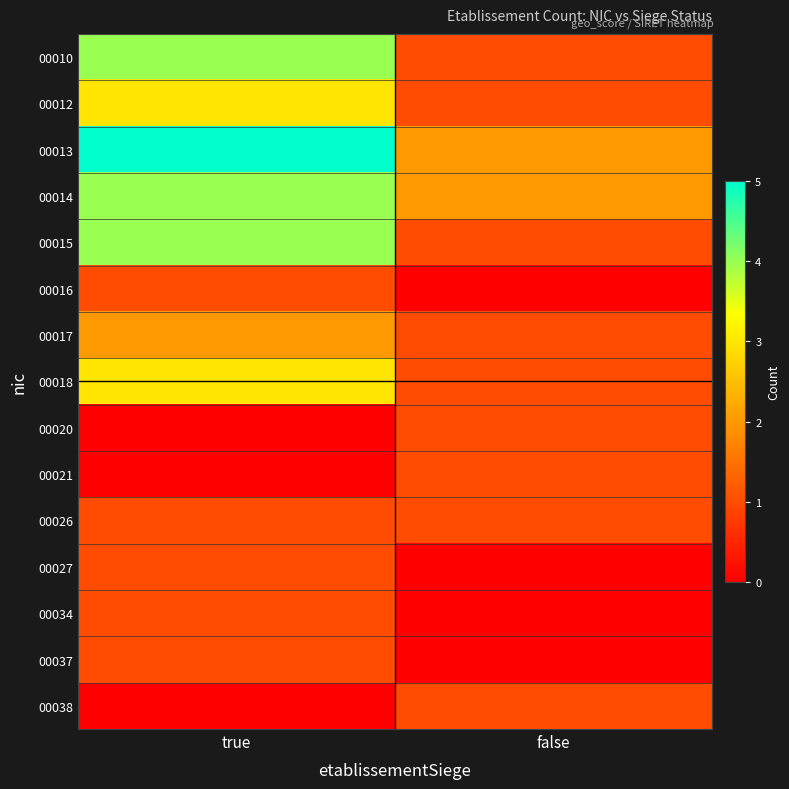

Which category has the highest value across all series?

true